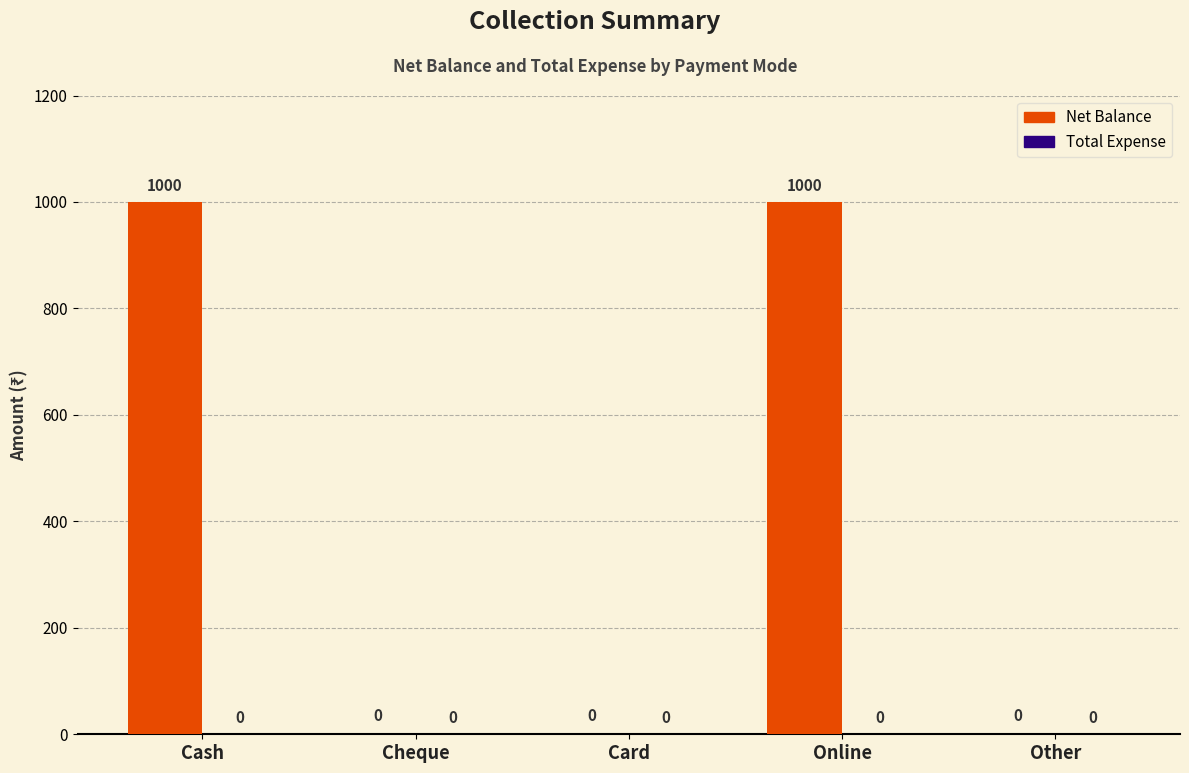

What is the sum of all values?

2000